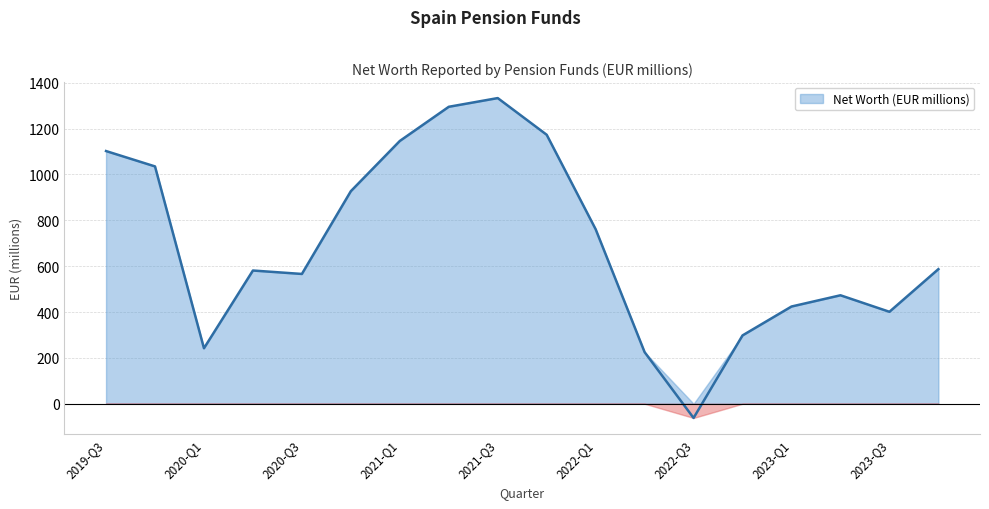

Reading left to right, extract all data points from this chart.

1102	1035	242	581	566	927	1146	1295	1333	1173	761	225	-62	298	424	473	401	587